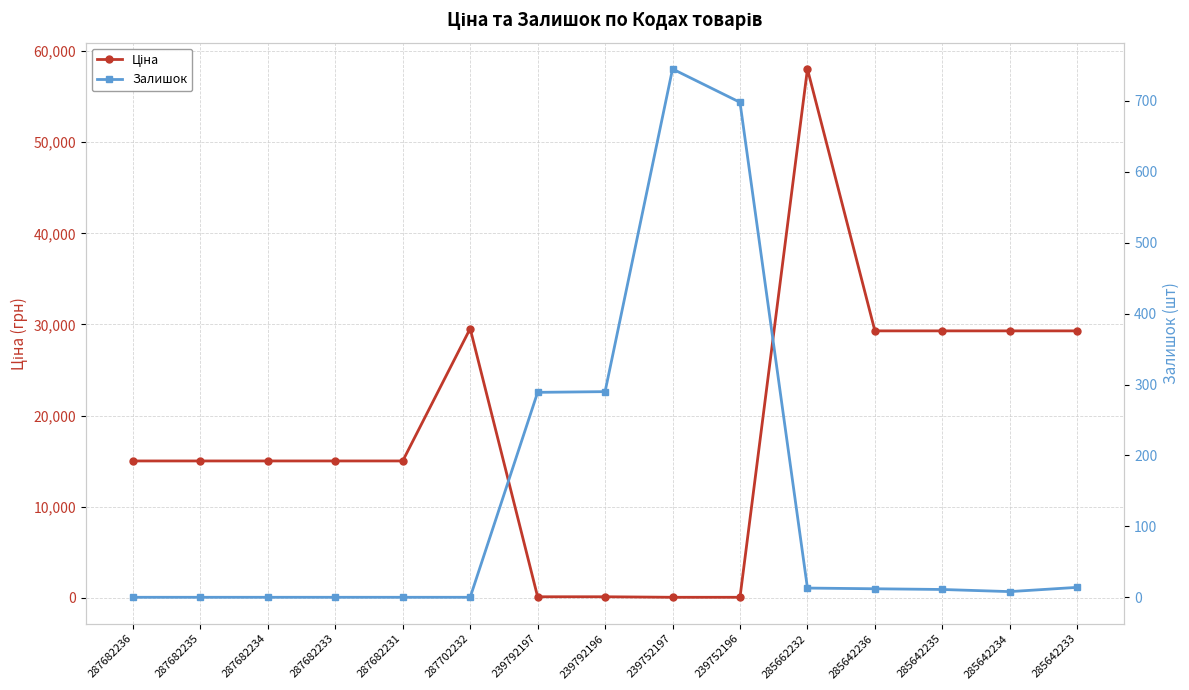

What is the difference between the maximum and minimum values in the Ціна series?

57980.4